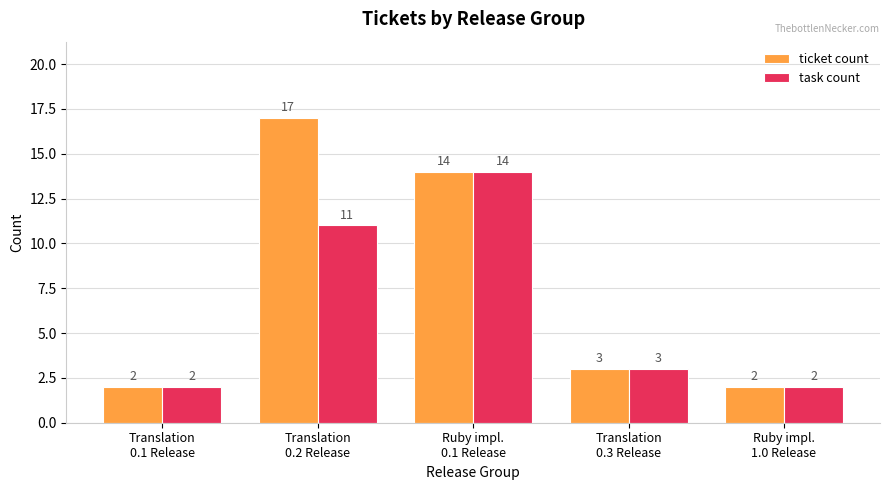

Which series has the largest range (max minus min)?

ticket count